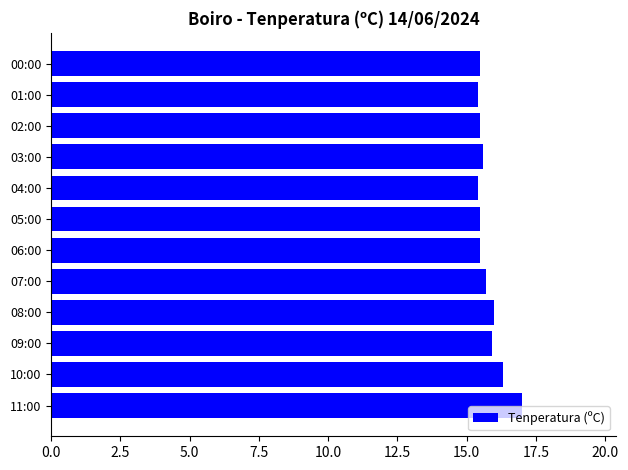

What is the sum of the values at 09:00 and 11:00?

32.9